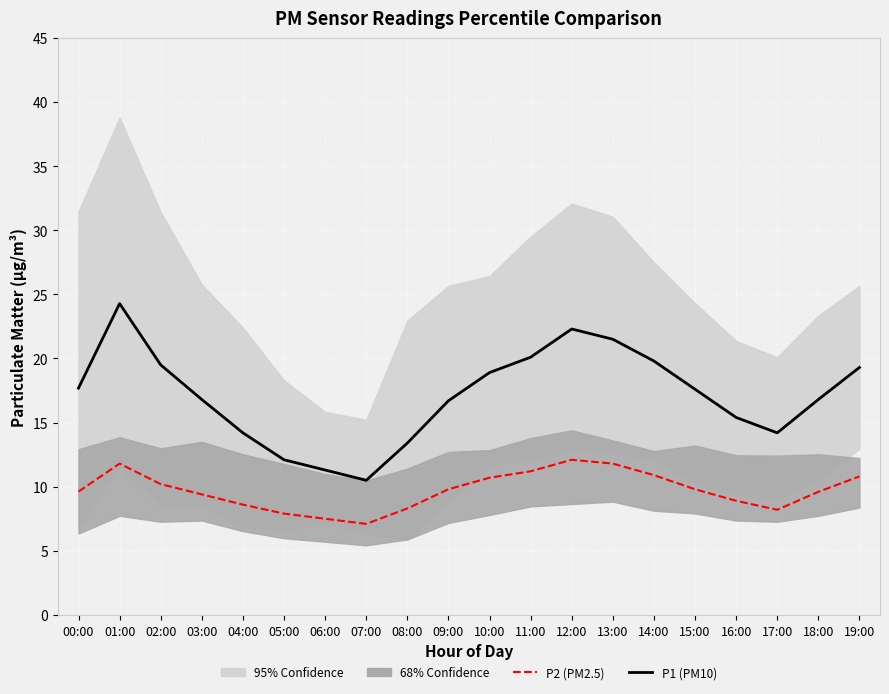

At how many categories does at least one series exceed 21?

3